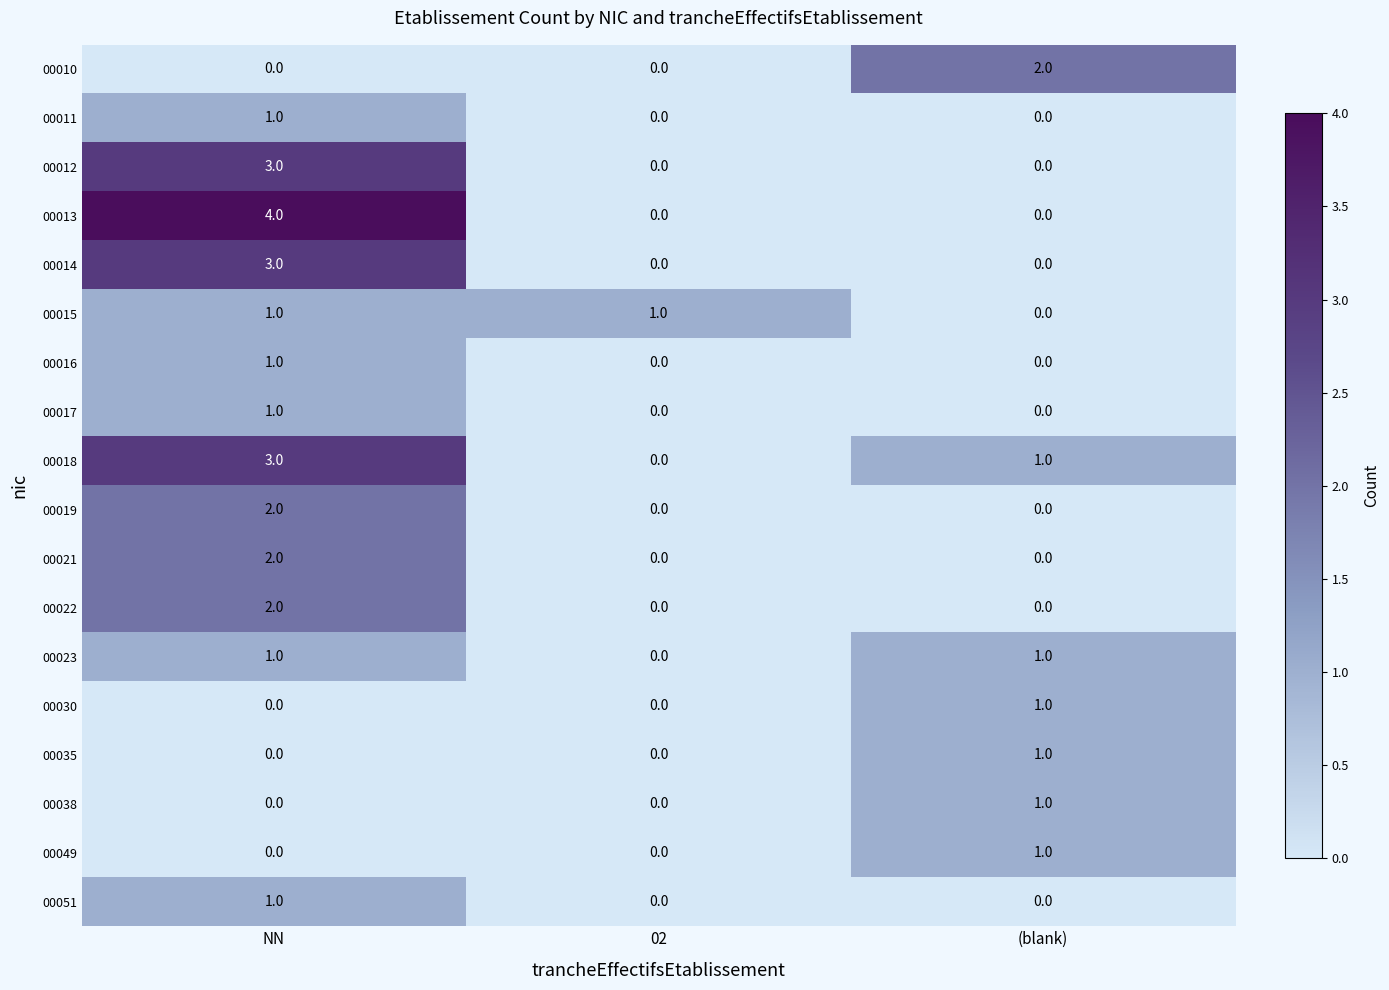

What is the difference between the maximum and minimum values in the 00018 series?

3